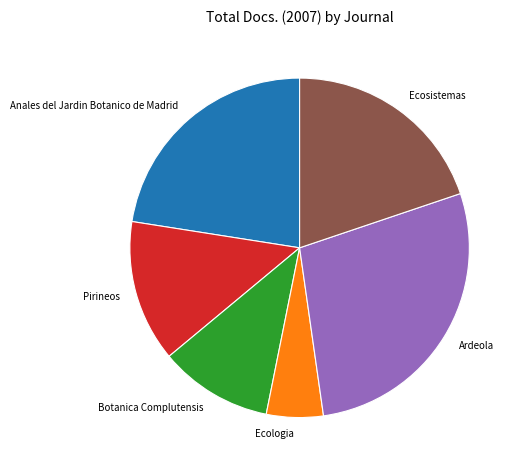

Is the sum of Pirineos and Ardeola greater than half?

No